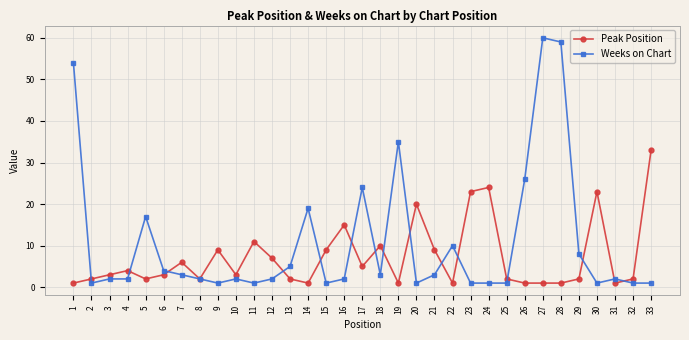

True or false: Weeks on Chart and Peak Position intersect in this chart.

True